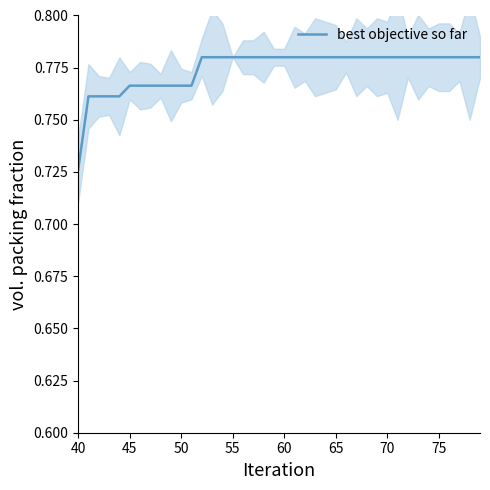

At which label is the value closest to 0?

40